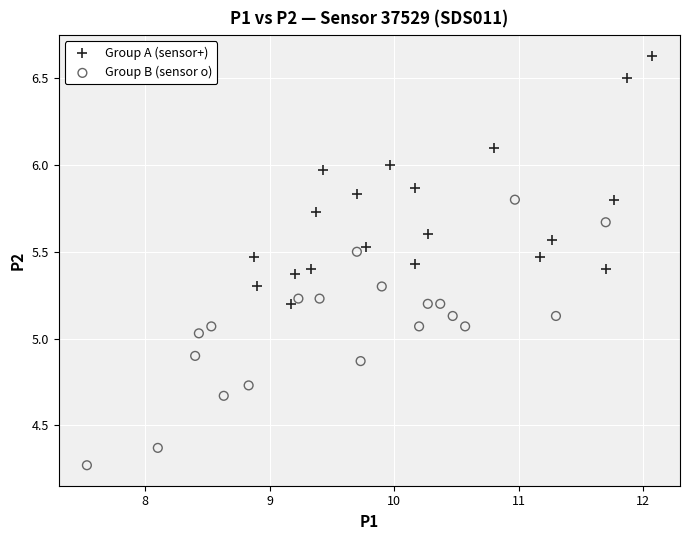

Which series contains the highest Y value?

Group A (sensor+)